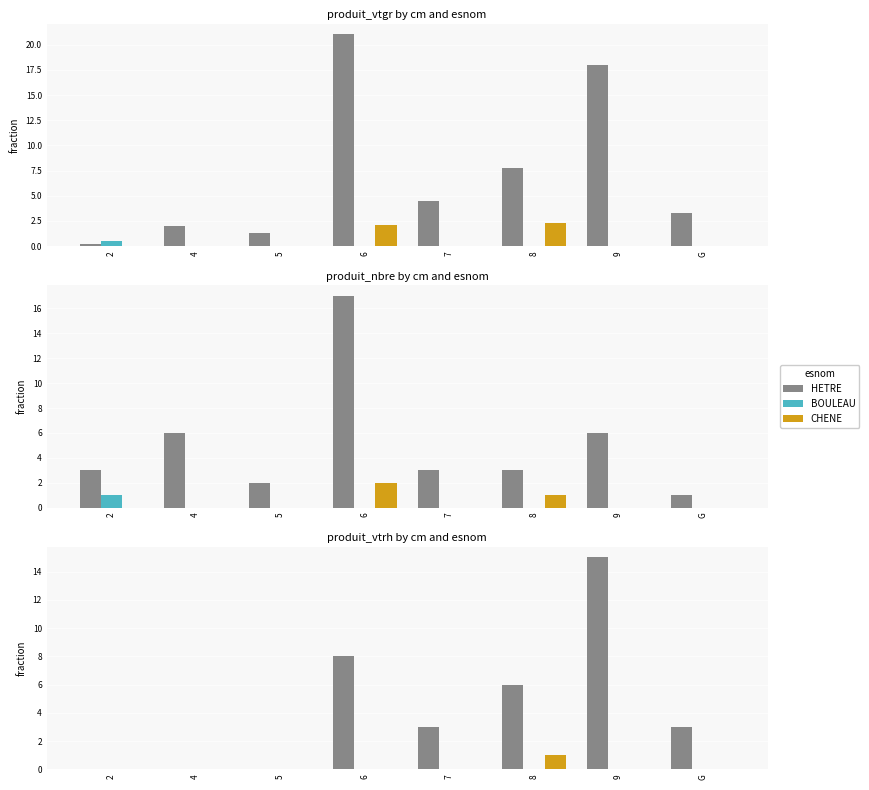

How many positive values does the CHENE series have?

1